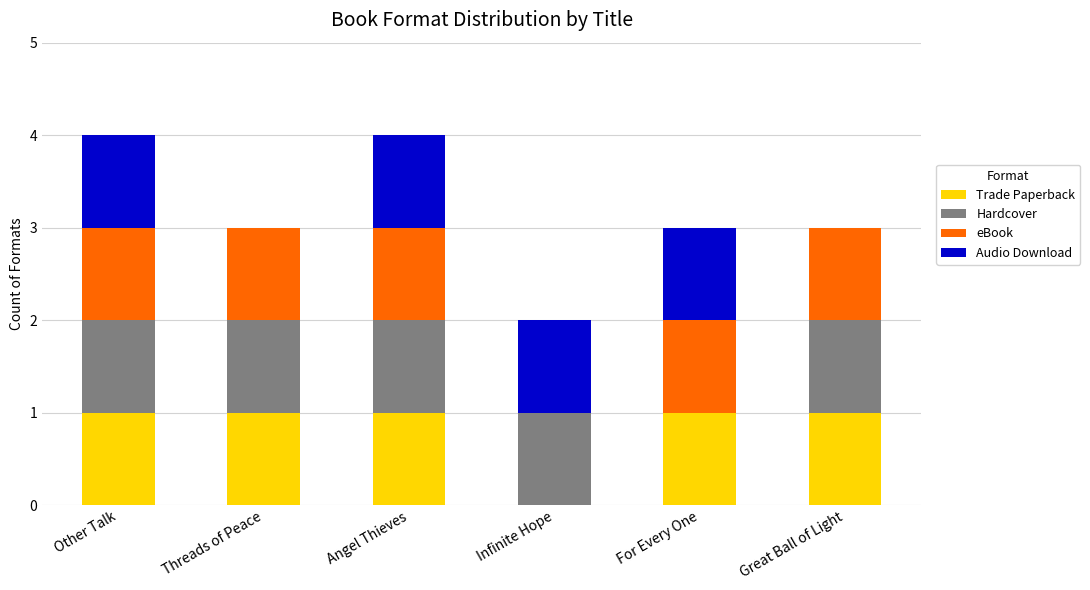

What is the average value of the Trade Paperback series?

1